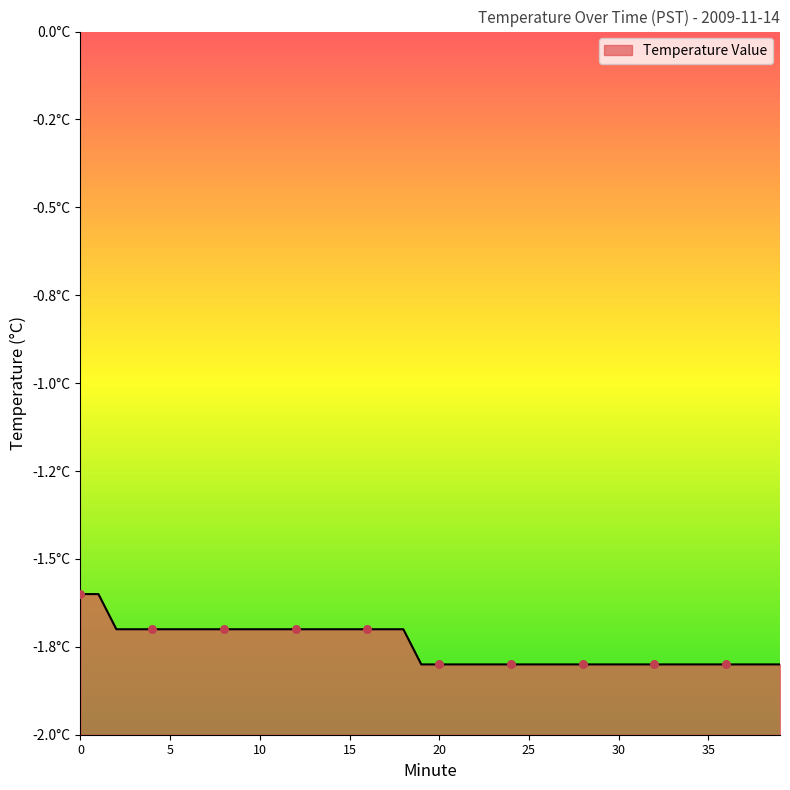

Which has a higher value, 39 or 8?

8